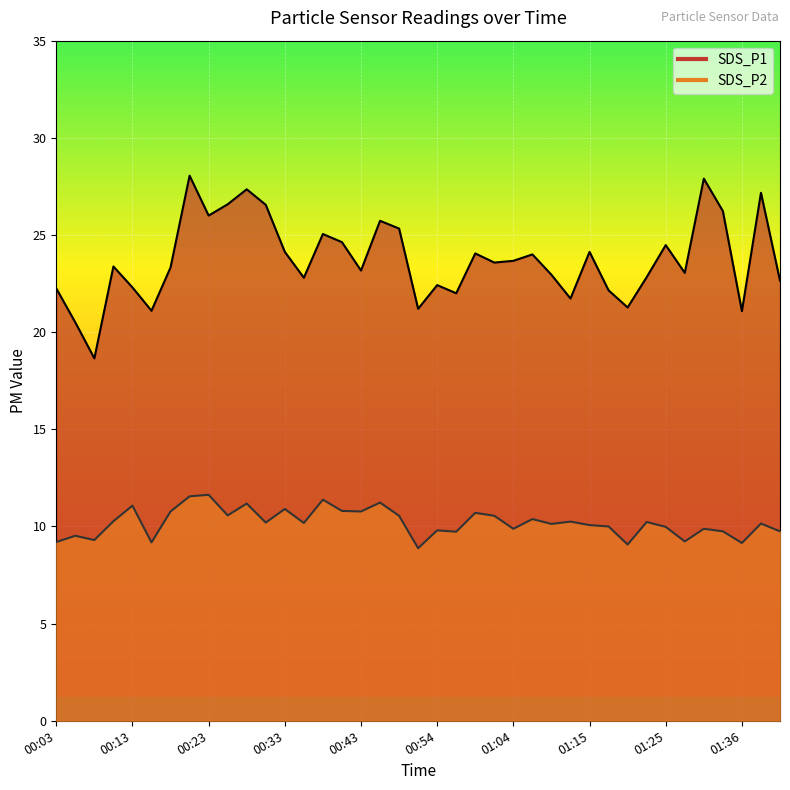

Which series has the widest spread of values?

SDS_P1